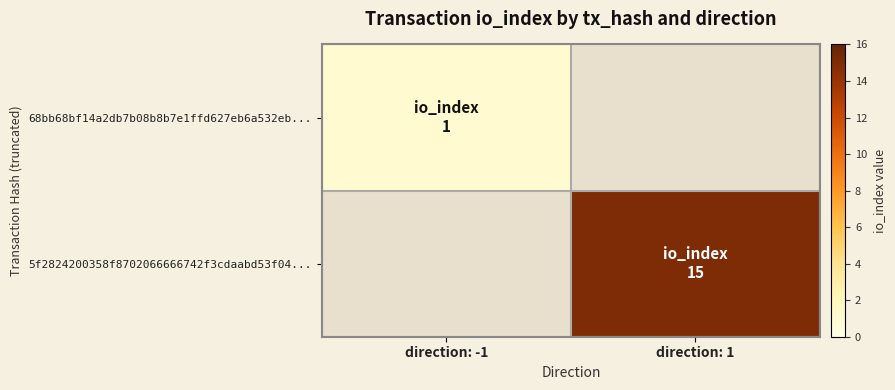

At which label does 5f2824200358f8702066666742f3cdaabd53f04... reach its peak?

direction: -1